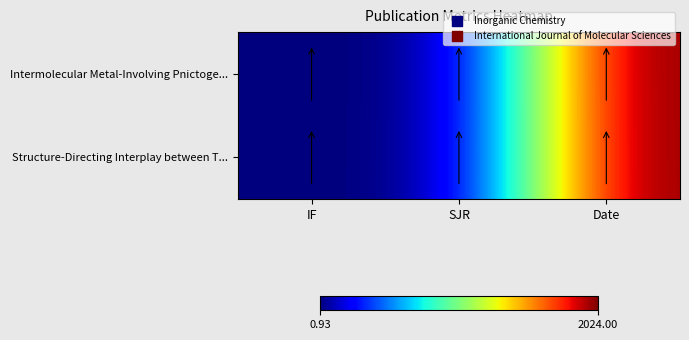

What is the maximum value shown in the chart?

2024.0